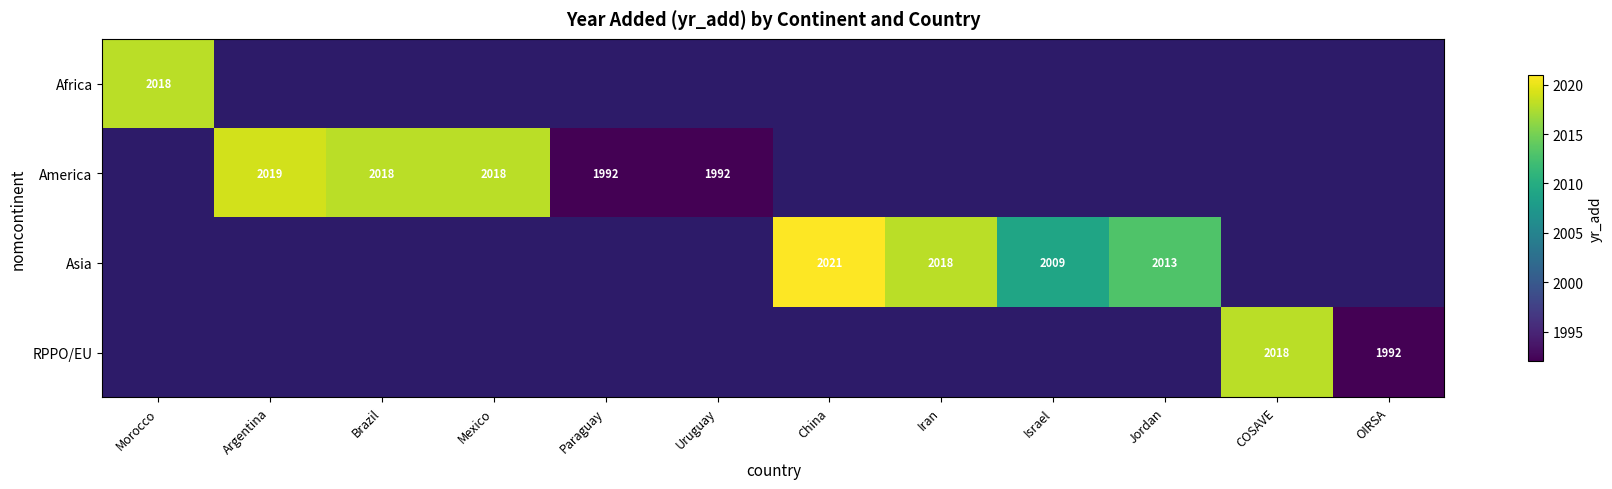

The value of America at Paraguay is 2952. True or false?

False